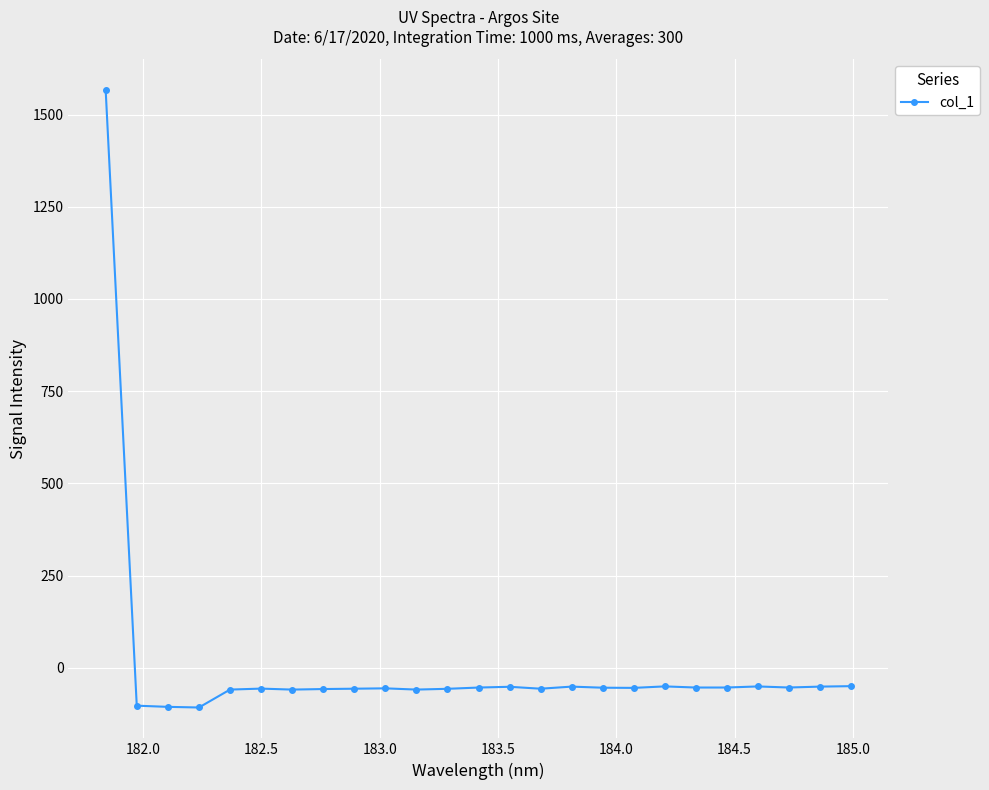

How many distinct data groups are displayed?

1